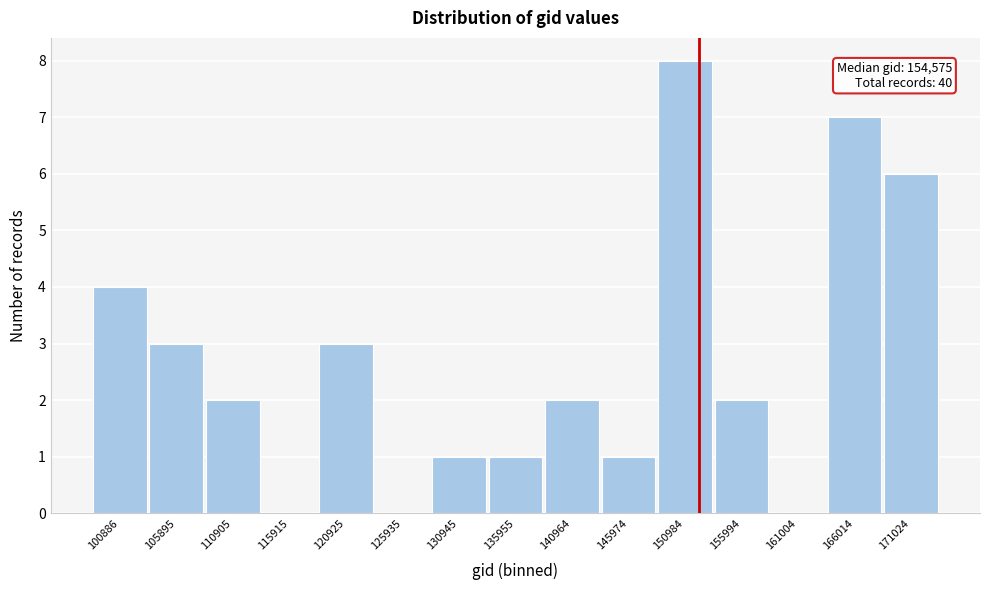

Reading left to right, transcribe all the data shown in this chart.

100886=4	105895=3	110905=2	115915=0	120925=3	125935=0	130945=1	135955=1	140964=2	145974=1	150984=8	155994=2	161004=0	166014=7	171024=6